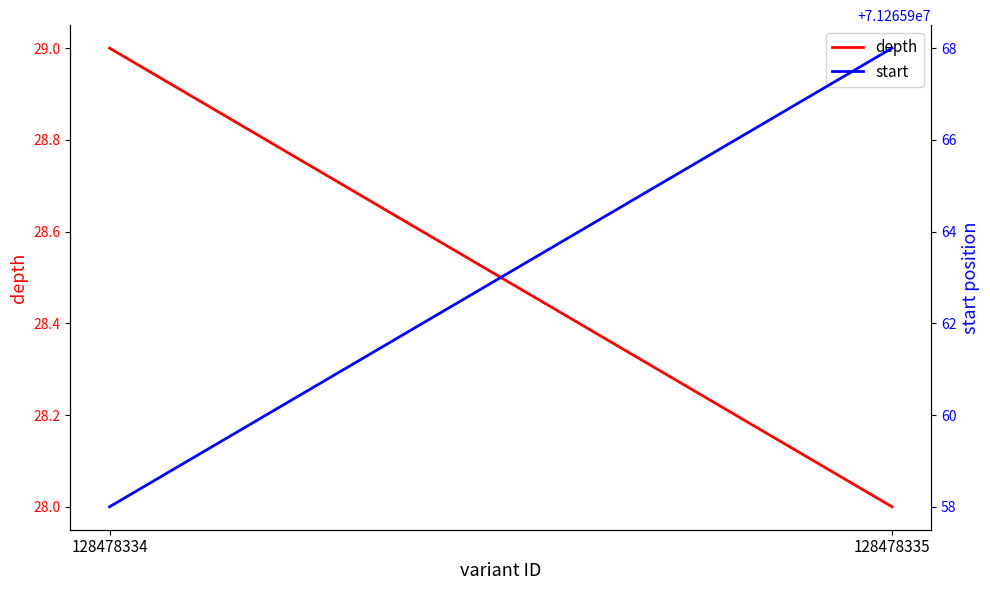

What is the lowest value of the depth series?

28